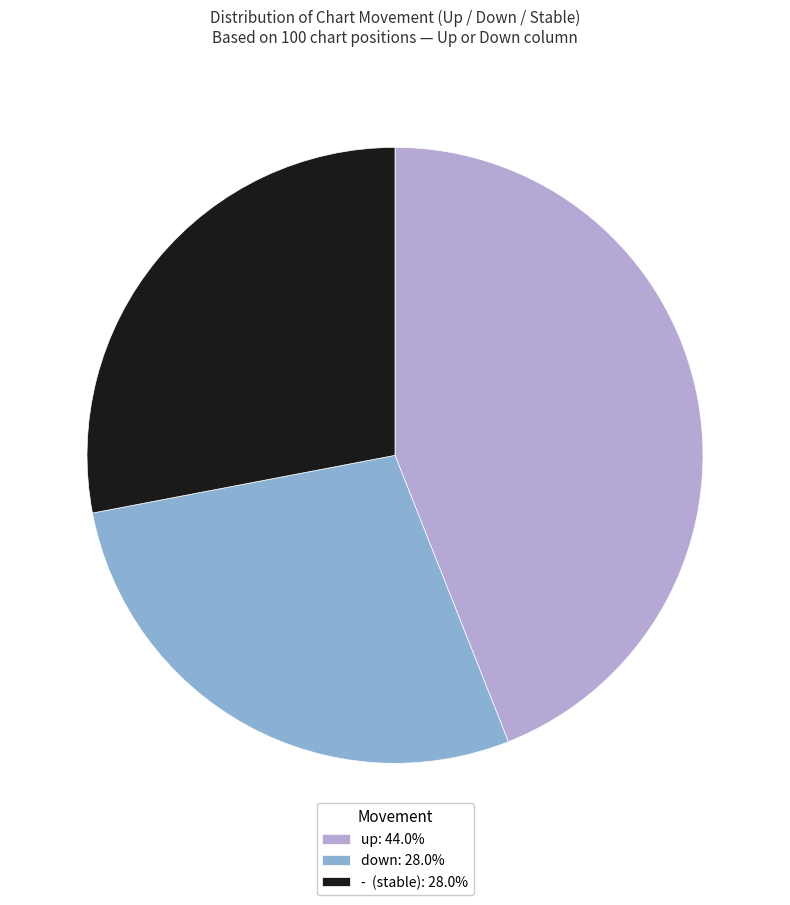

Is there any slice that represents more than half of the pie?

No